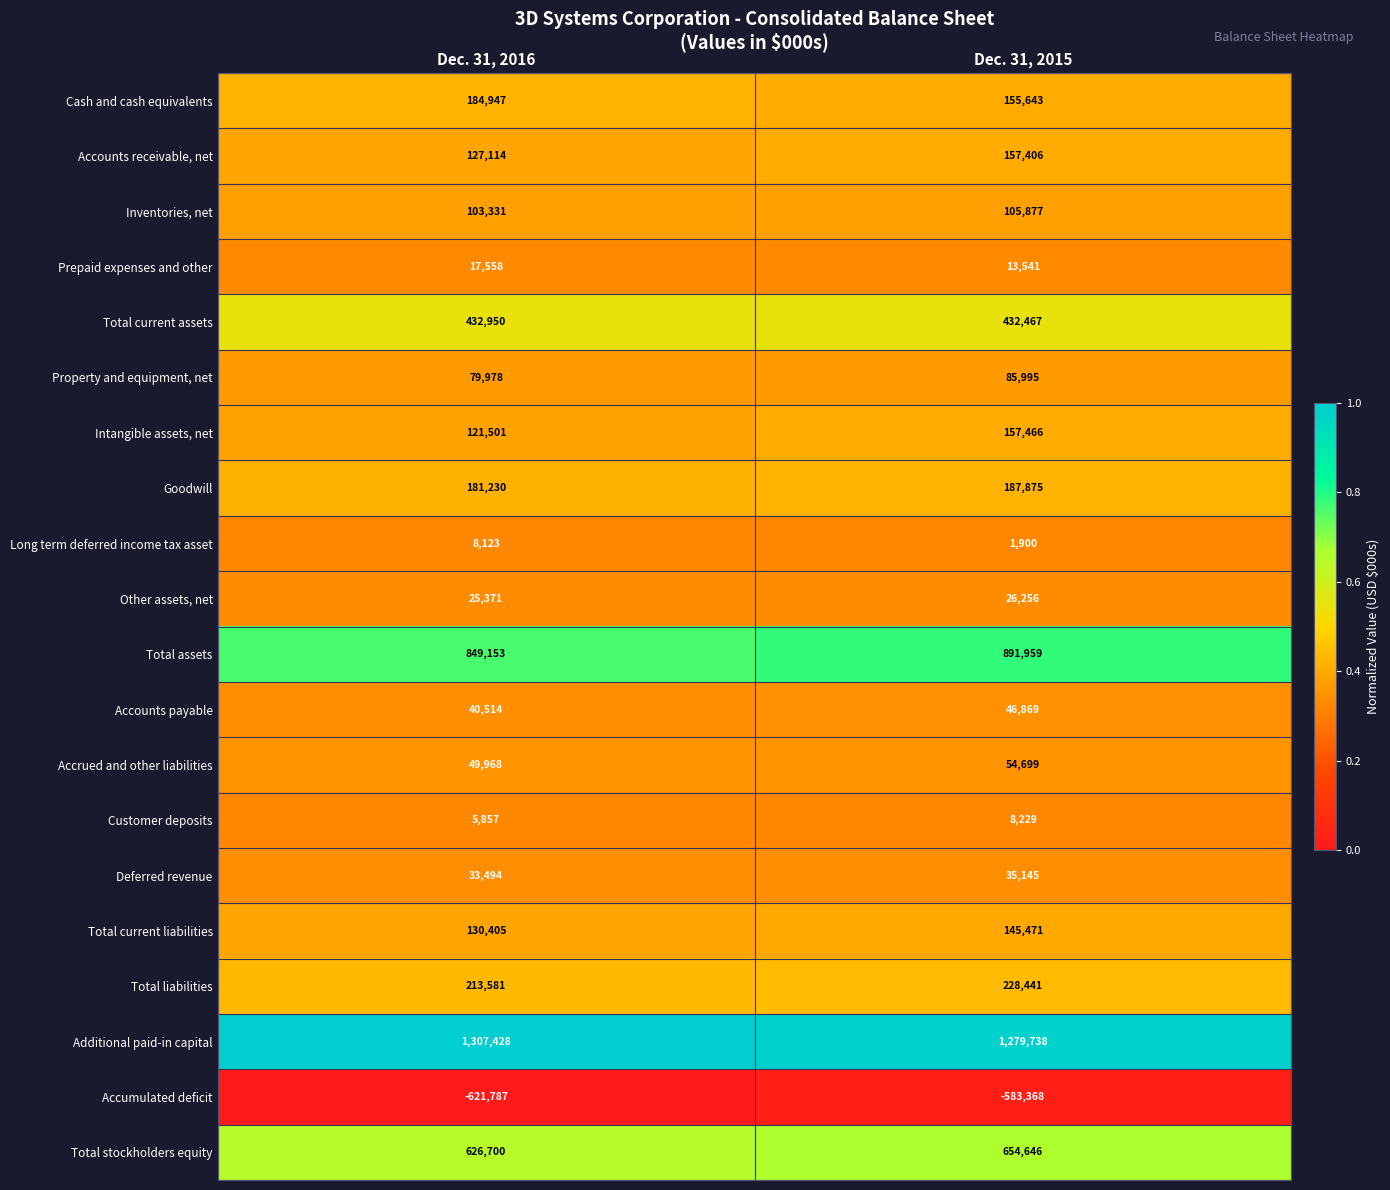

At how many categories does at least one series exceed 0?

2